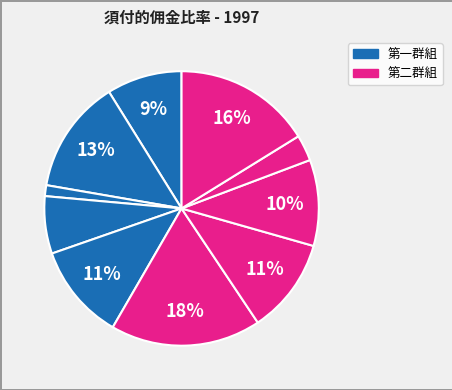

How many slices are in this pie chart?

10